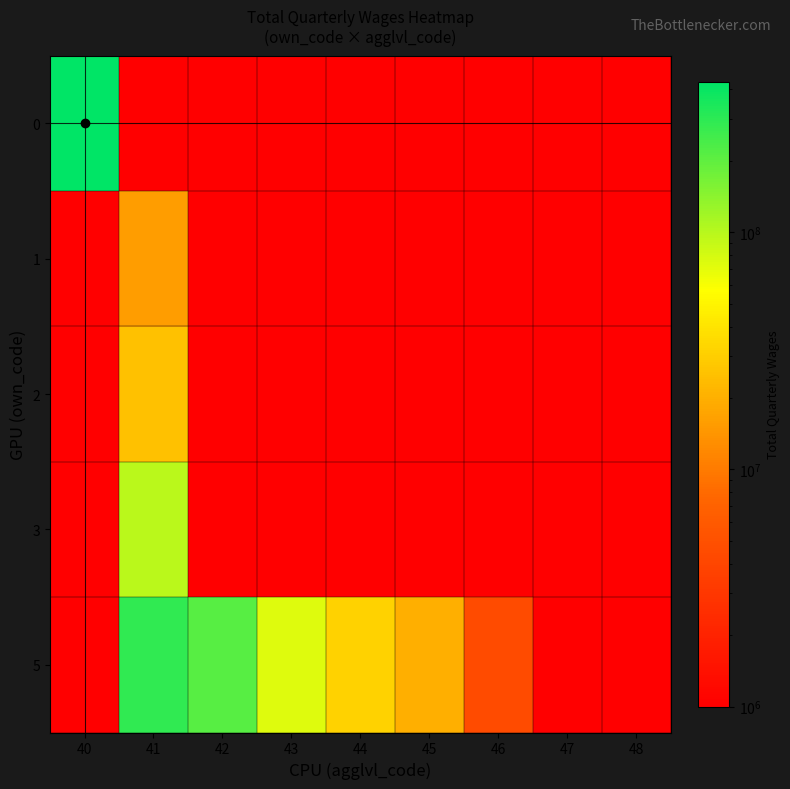

Rank the series at 42 from highest to lowest value.

5, 0, 1, 2, 3